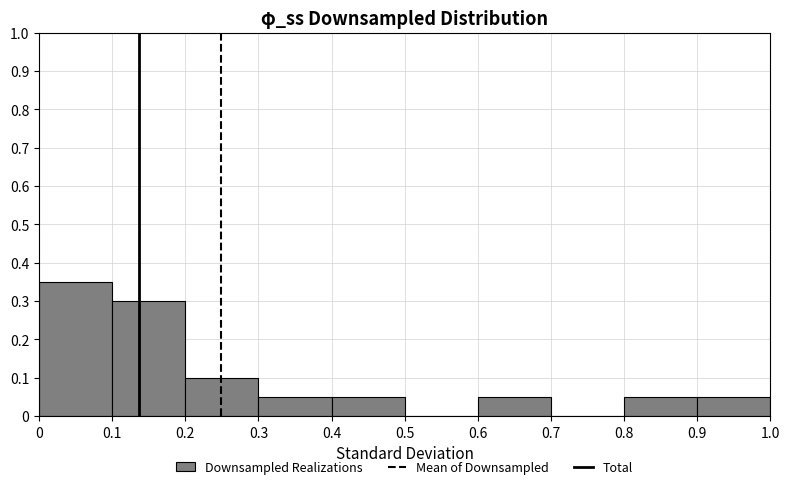

Reading left to right, list every bar in this chart as the range it spans on the x-axis followed by its height. The values are not printed on the chart, so give them approximately, as read against the axis.

0 to 0.1: 0.35
0.1 to 0.2: 0.30
0.2 to 0.3: 0.10
0.3 to 0.4: 0.05
0.4 to 0.5: 0.05
0.5 to 0.6: 0
0.6 to 0.7: 0.05
0.7 to 0.8: 0
0.8 to 0.9: 0.05
0.9 to 1.0: 0.05